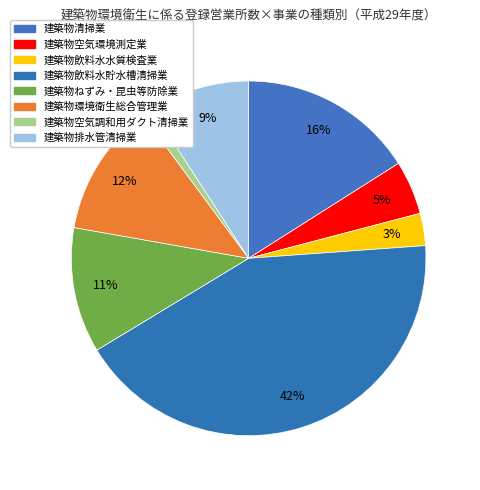

Do 建築物排水管清掃業 and 建築物環境衛生総合管理業 together represent more than half of the pie?

No